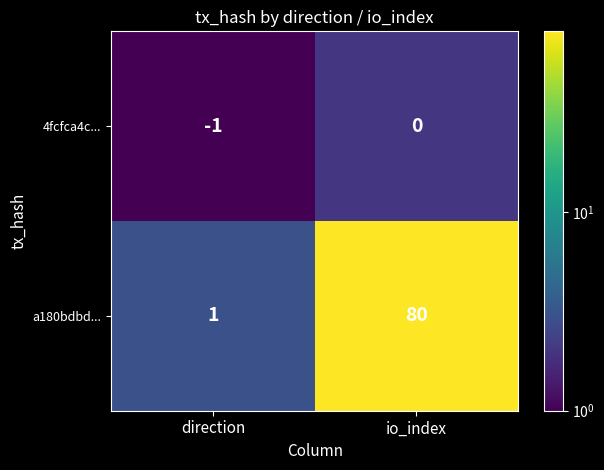

Count the number of data series in this chart.

2